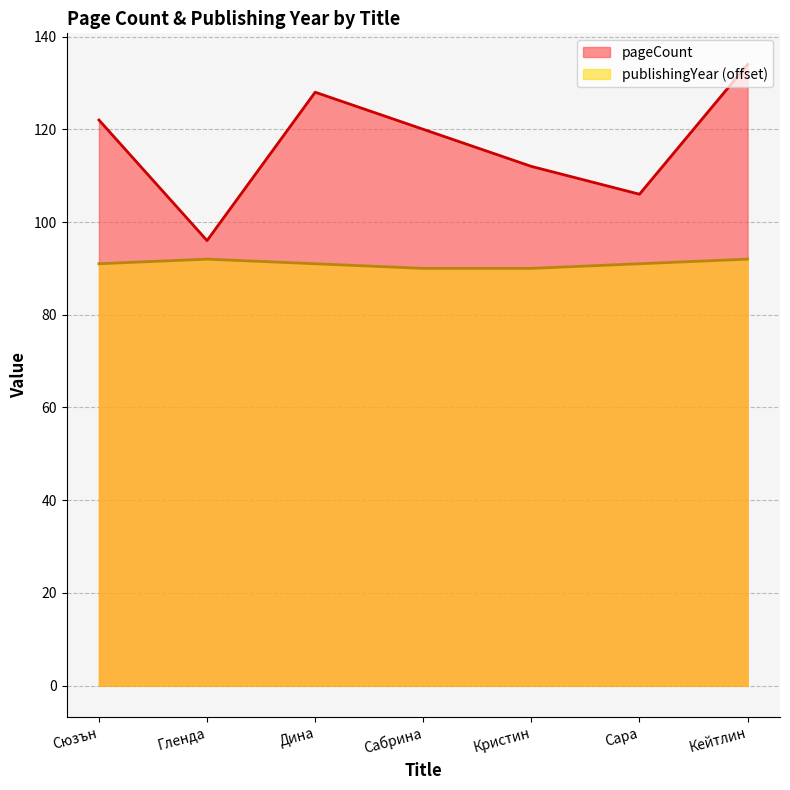

True or false: pageCount has more than 2 interior local peaks.

False